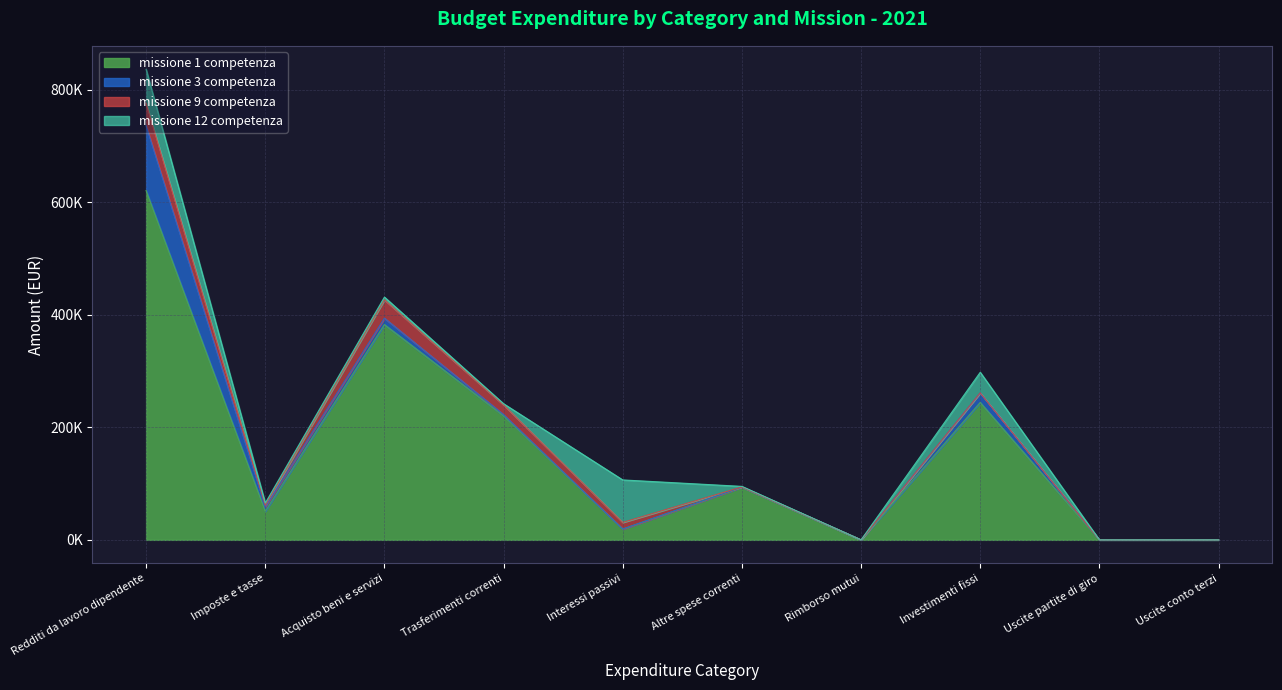

Reading left to right, transcribe all the data shown in this chart.

missione 1 competenza: 620782.1	50825.7	382622.1	220574.4	19209.3	93524.9	0.0	244200.0	0.0	0.0
missione 3 competenza: 115192.0	7836.0	11350.0	2100.0	0.0	500.0	0.0	17000.0	0.0	0.0
missione 9 competenza: 39928.0	2761.0	32640.0	17160.0	11833.5	0.0	0.0	0.0	0.0	0.0
missione 12 competenza: 60259.0	3965.0	4850.0	2100.0	75433.9	1000.0	0.0	36600.0	0.0	0.0